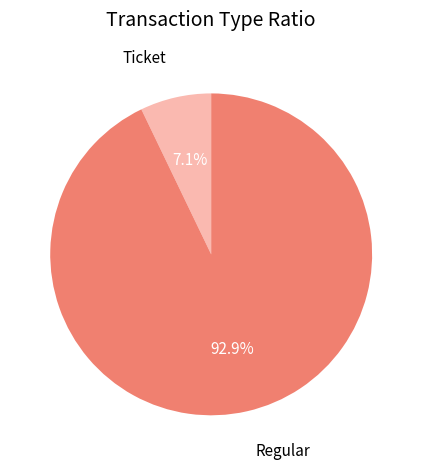

Which category has the biggest portion of the pie?

Regular